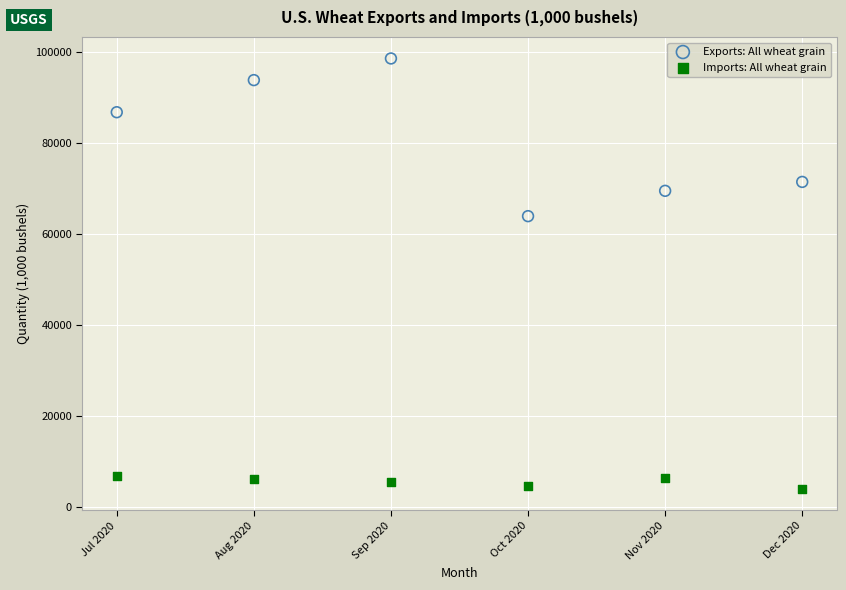

Which series contains the lowest Y value?

Imports: All wheat grain